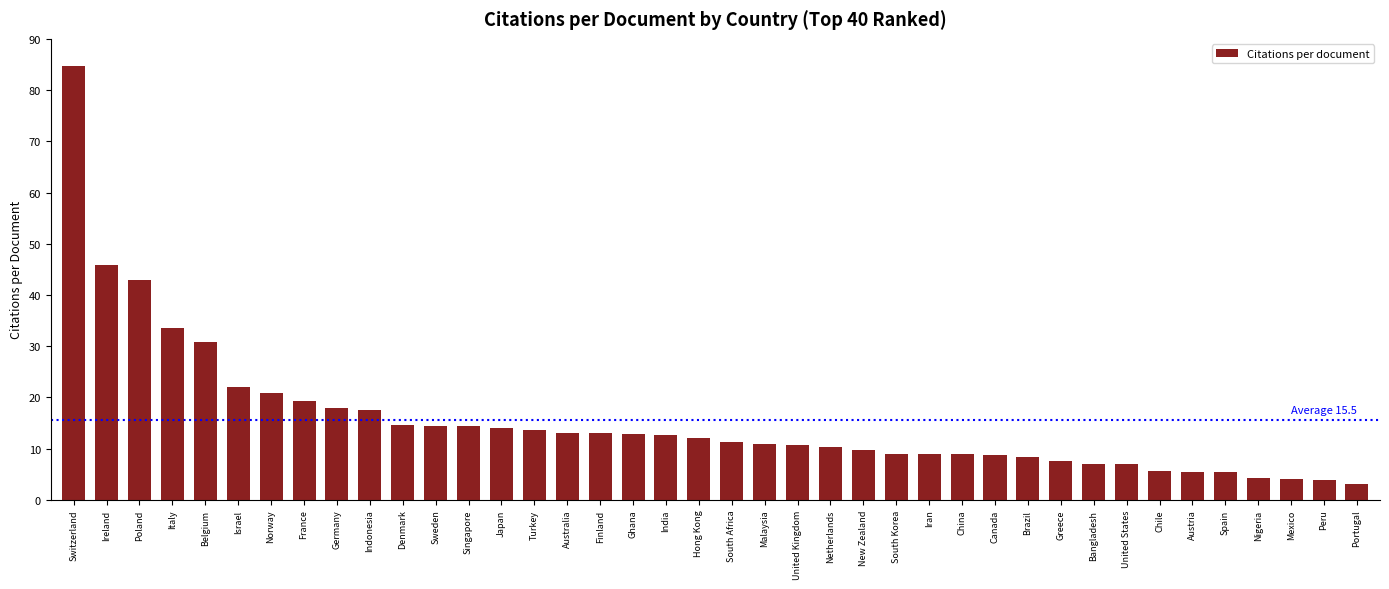

Read the value at France.

19.3